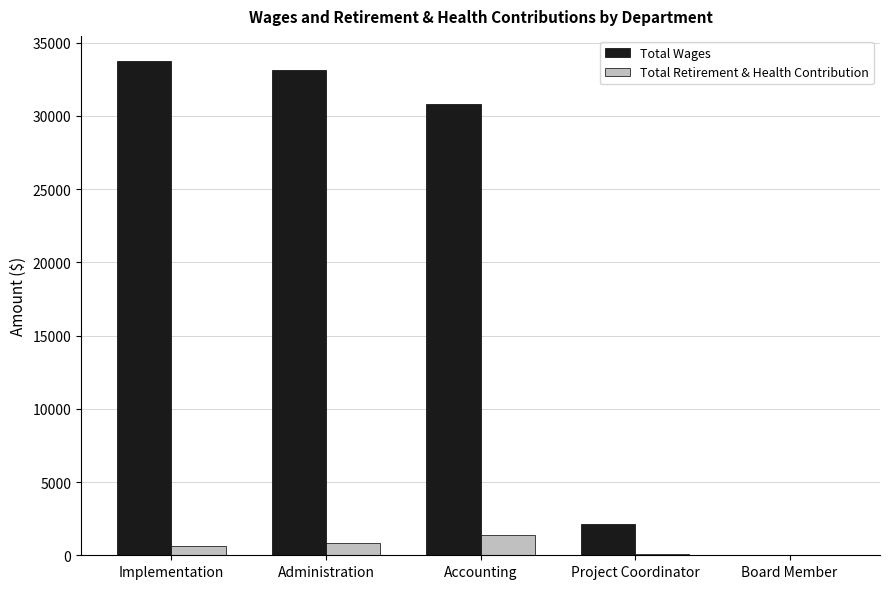

At which category does the chart reach its peak across all series?

Implementation